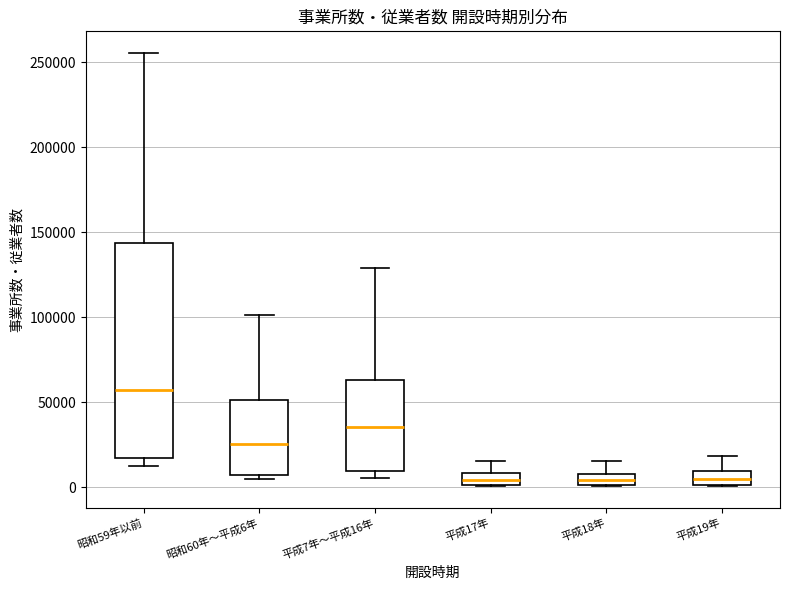

Comparing the boxes themselves (not the whiskers), which one is the tallest?

昭和59年以前